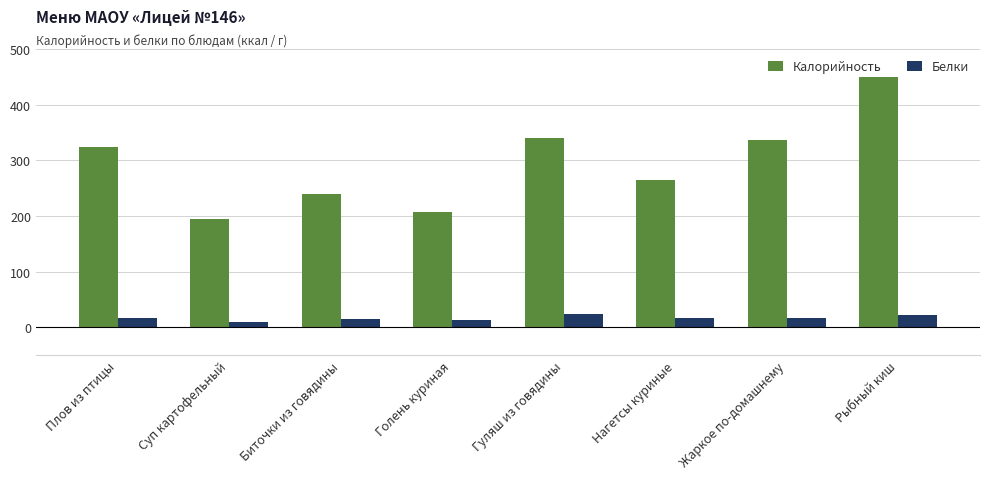

What is the label of the 3rd bar from the right?

Нагетсы куриные